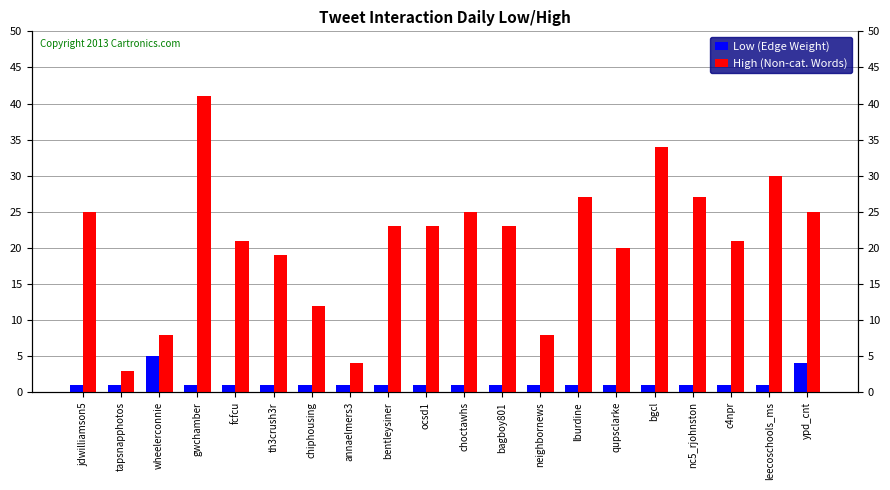

What is the minimum value for Low (Edge Weight)?

1